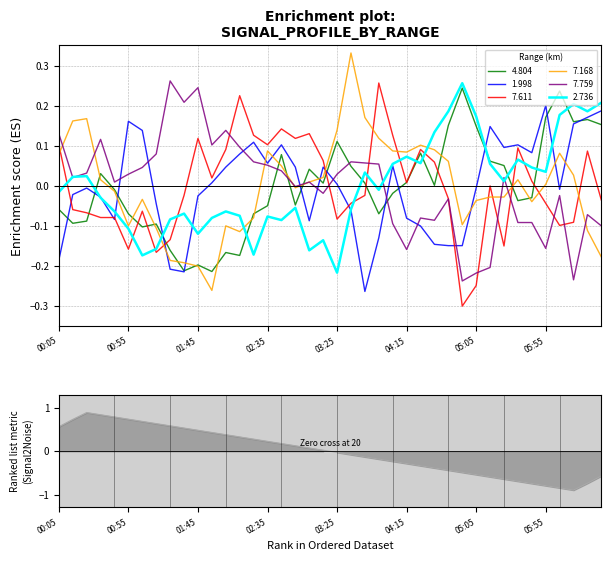

True or false: 7.168 and 1.998 intersect in this chart.

True